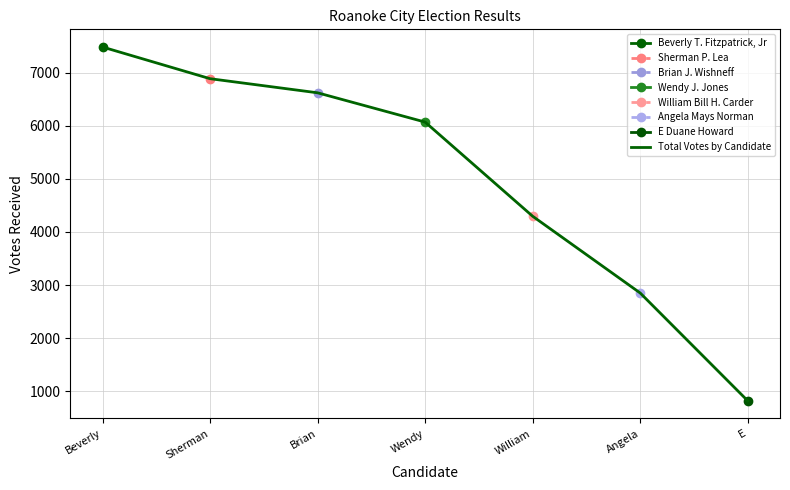

Between Wendy and Sherman, which is larger?

Sherman